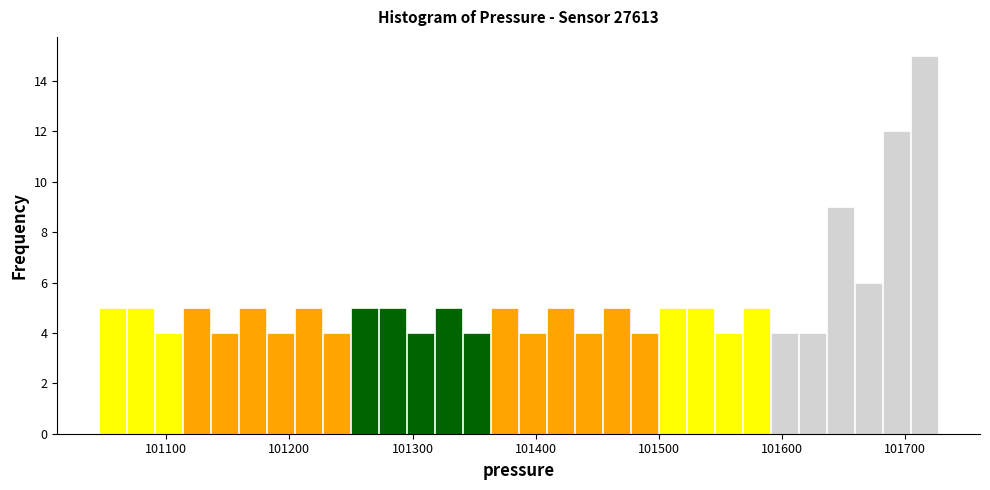

Around what value on the x-axis is the tallest bar? Give the approximate position of its centre, as read against the axis.

101720